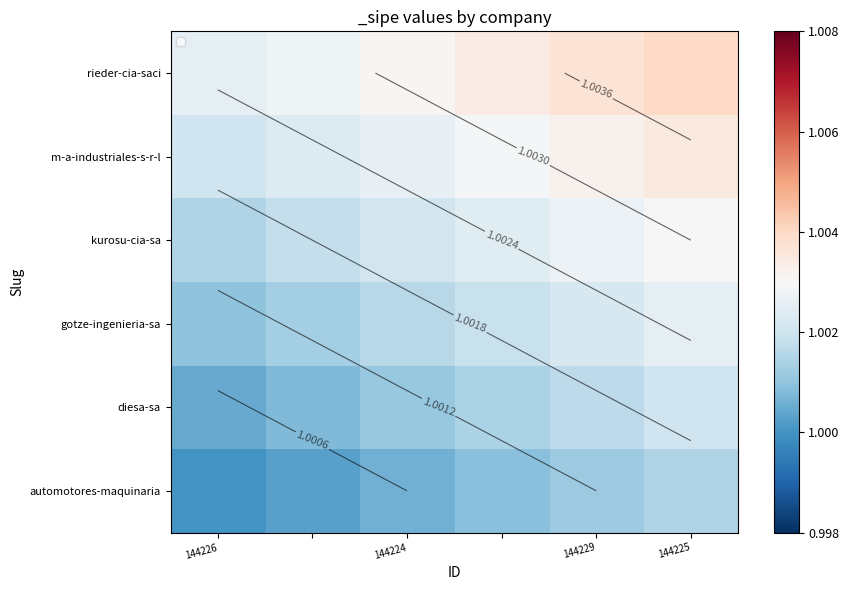

What is the minimum value shown in the chart?

1.0